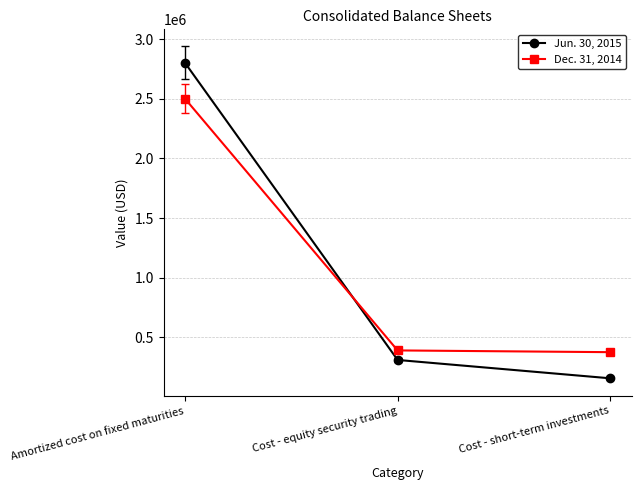

List the series in order of their peak value, lowest first.

Dec. 31, 2014, Jun. 30, 2015